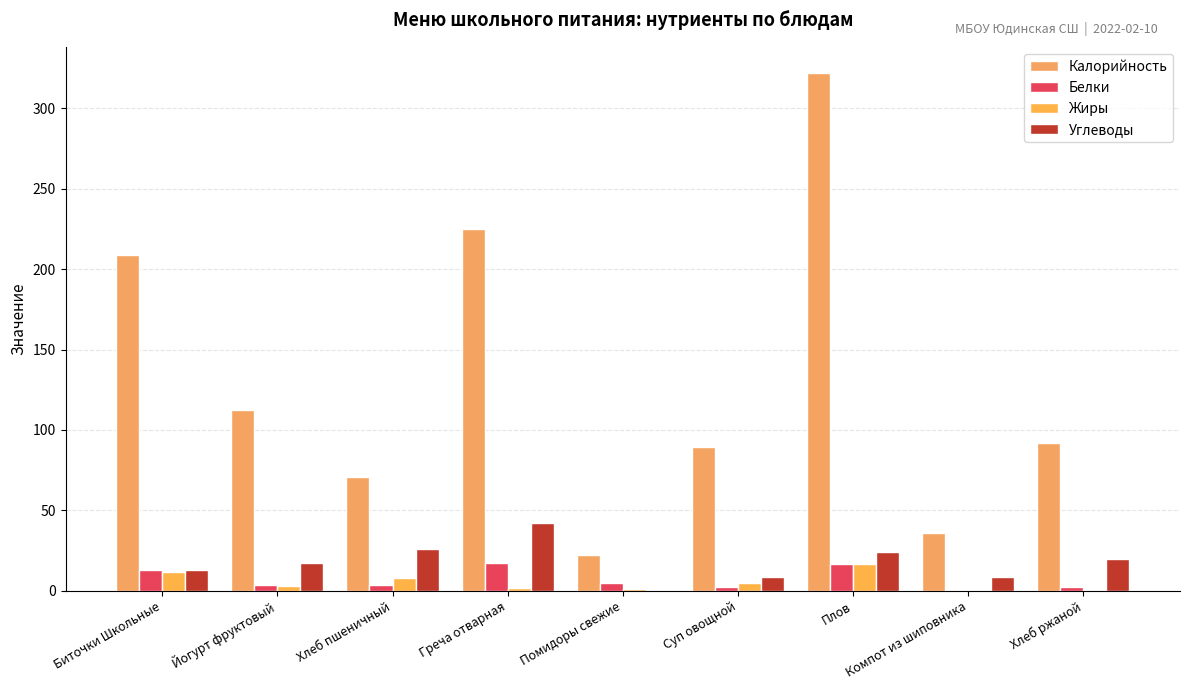

The Белки series shows 4.7 at Суп овощной. True or false?

False